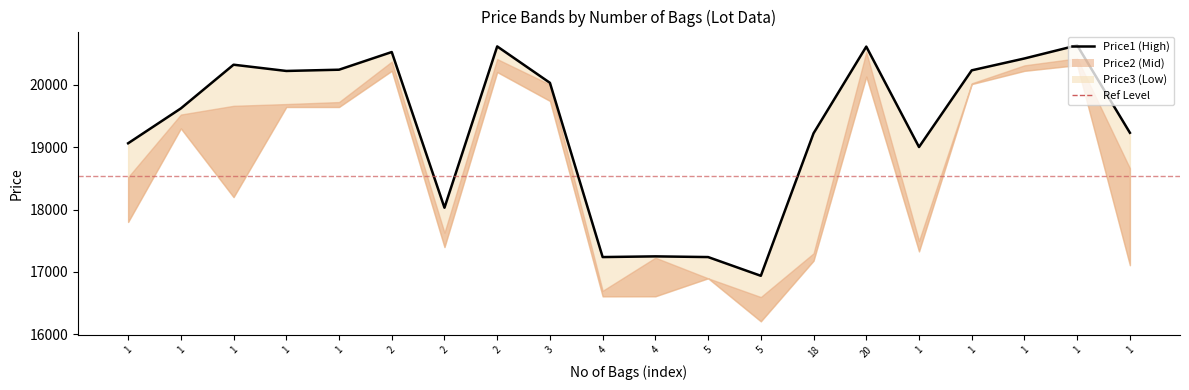

At which category does the chart reach its peak across all series?

1